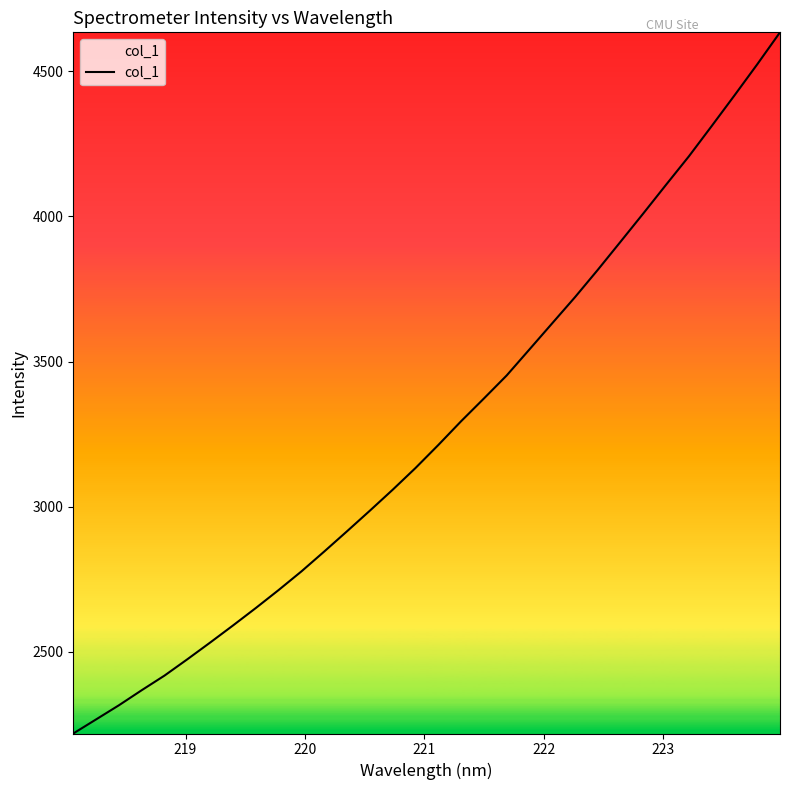

What is the greatest value displayed?

4633.5